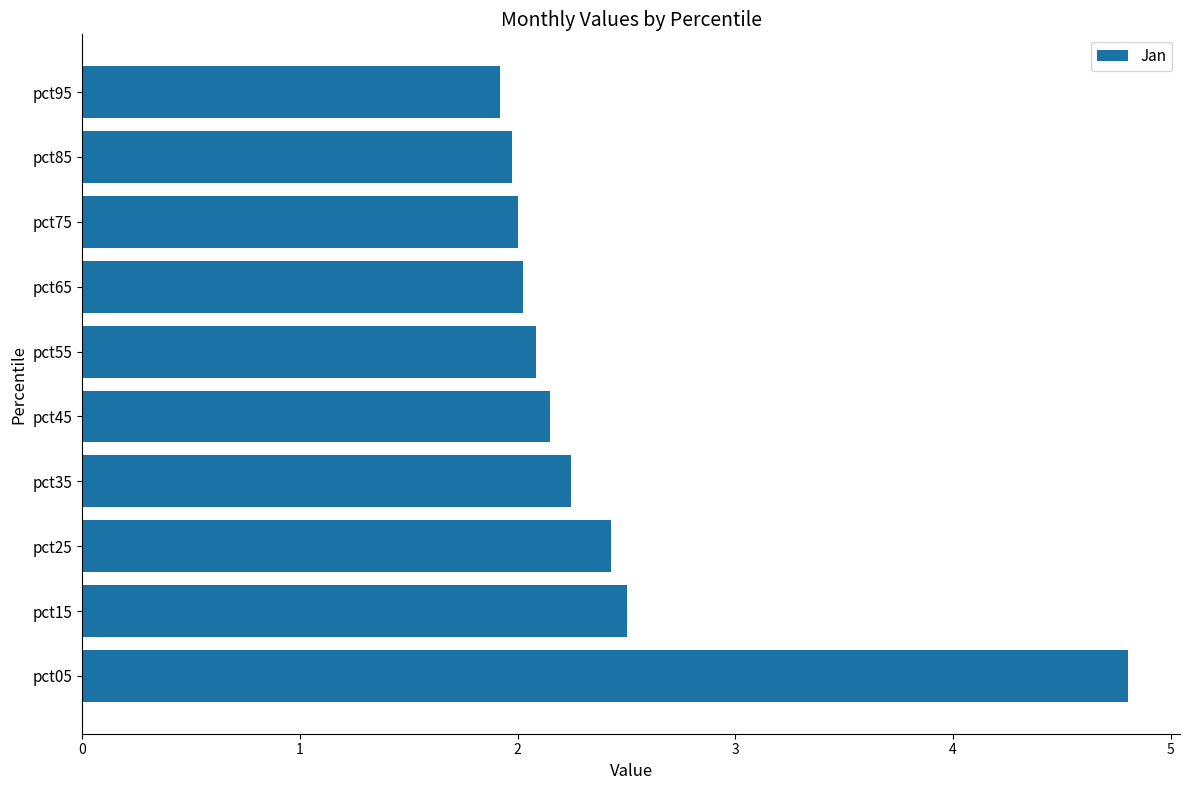

Reading bottom to top, transcribe all the data shown in this chart.

4.8	2.5	2.4	2.2	2.1	2.1	2.0	2.0	2.0	1.9